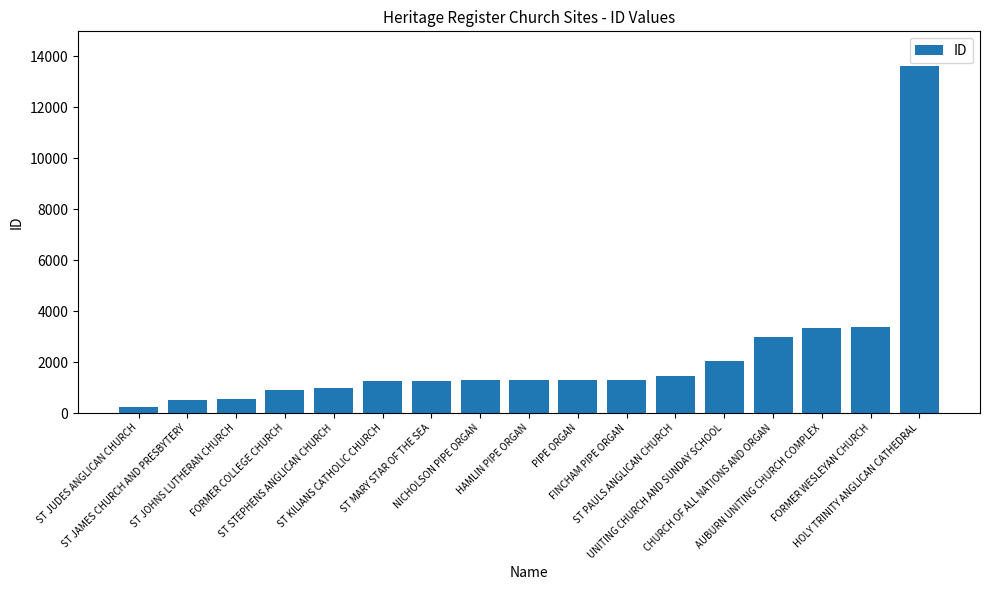

What is the maximum value shown in the chart?

13621